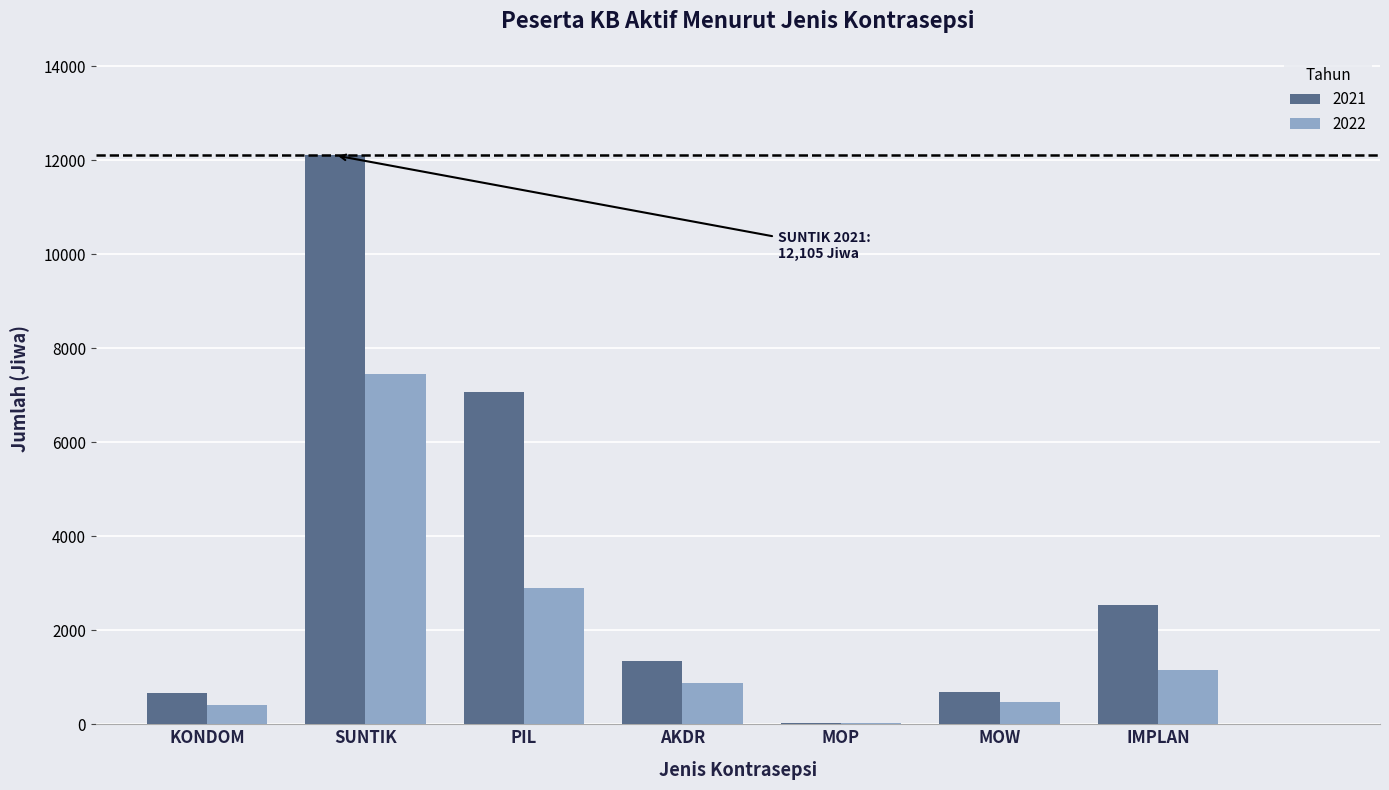

Which series changed the most between SUNTIK and MOW?

2021